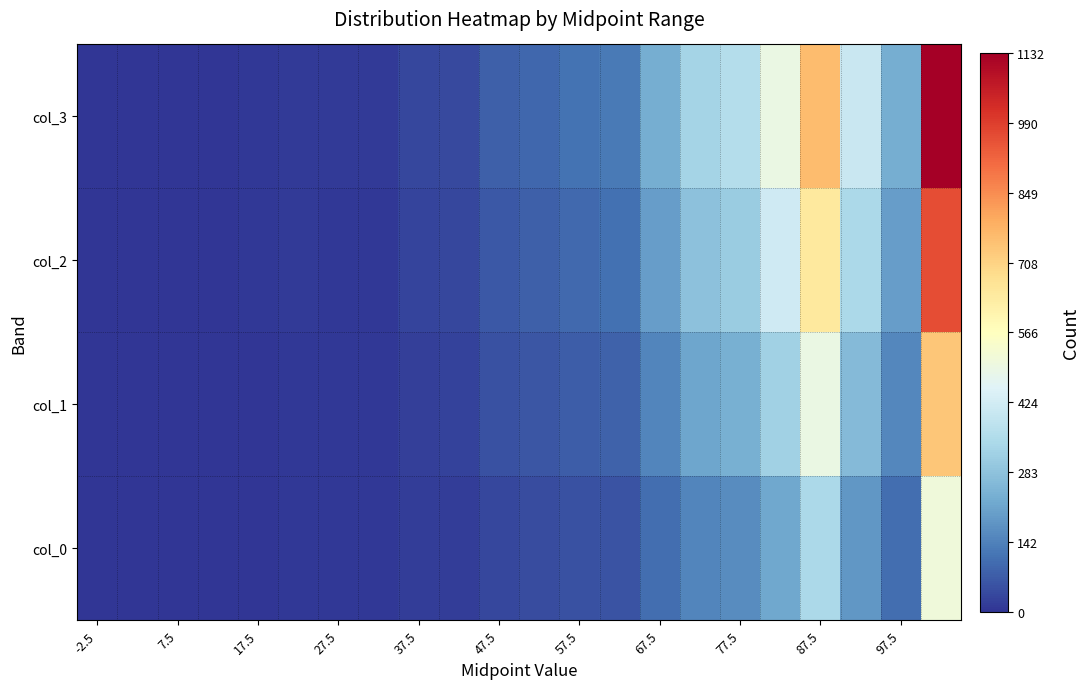

How many categories are shown in the chart?

22